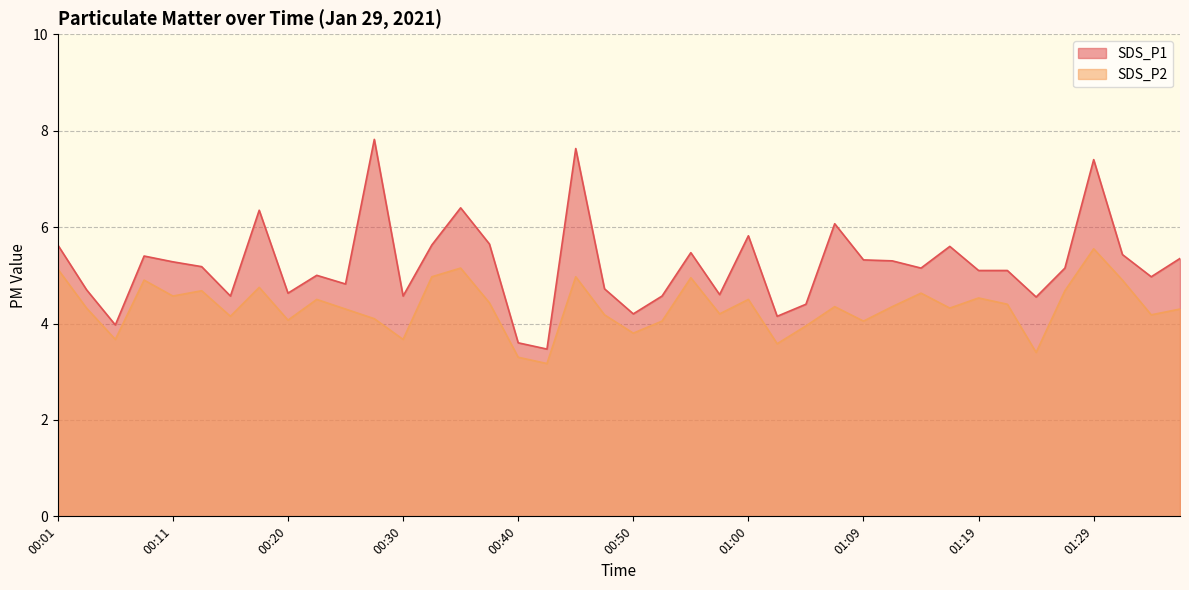

What is the label of the 23rd point from the right?

00:42